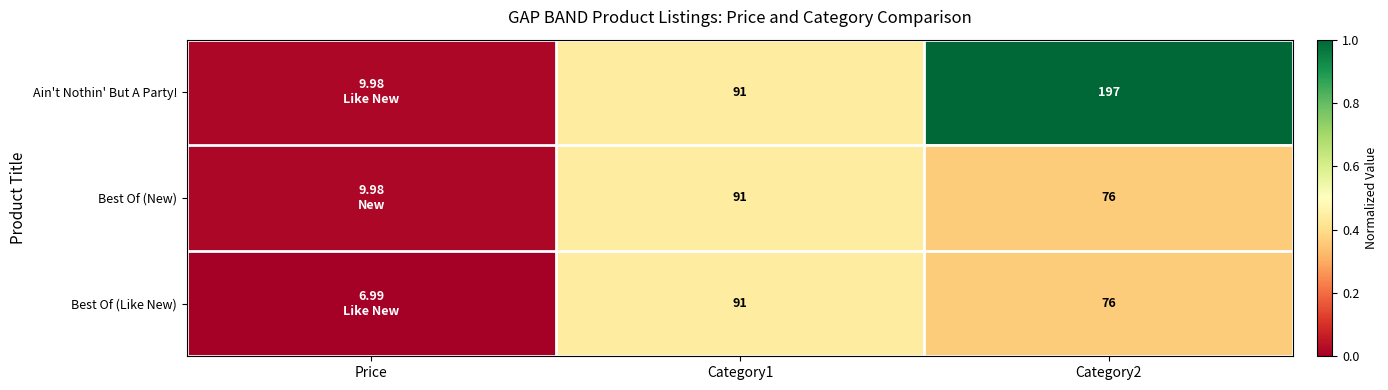

The value of Best Of (Like New) at Category2 is 0.2. True or false?

False